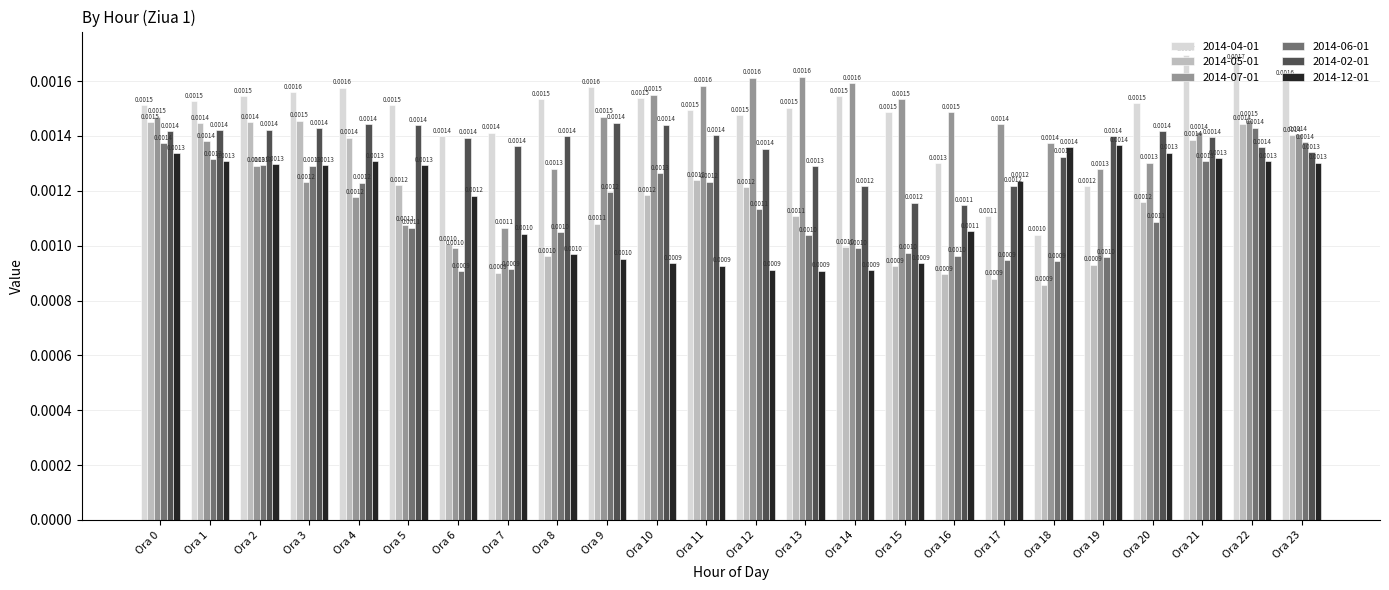

Which series has the largest total across all categories?

2014-04-01